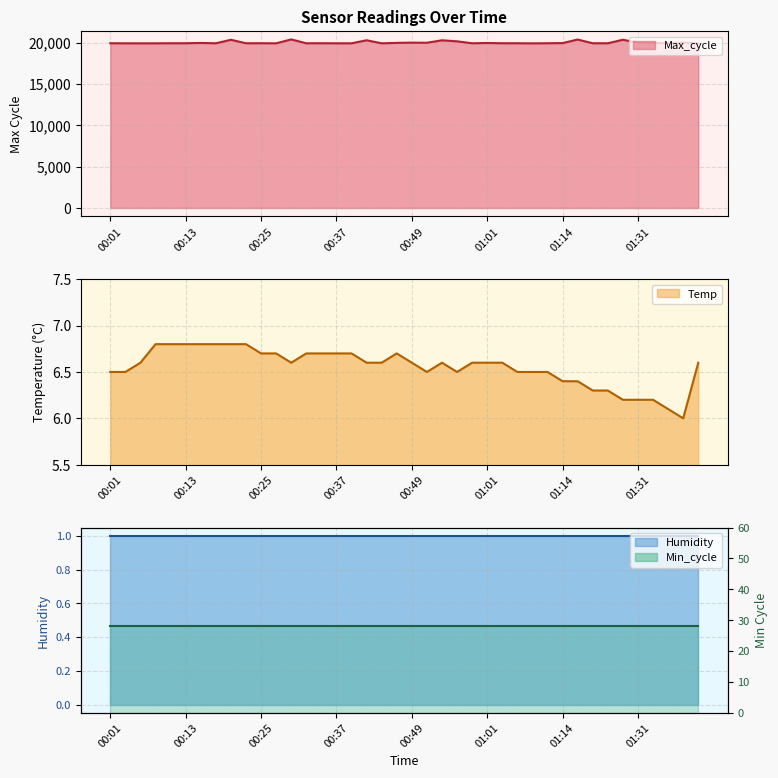

True or false: Max_cycle and Temp cross at least once.

False